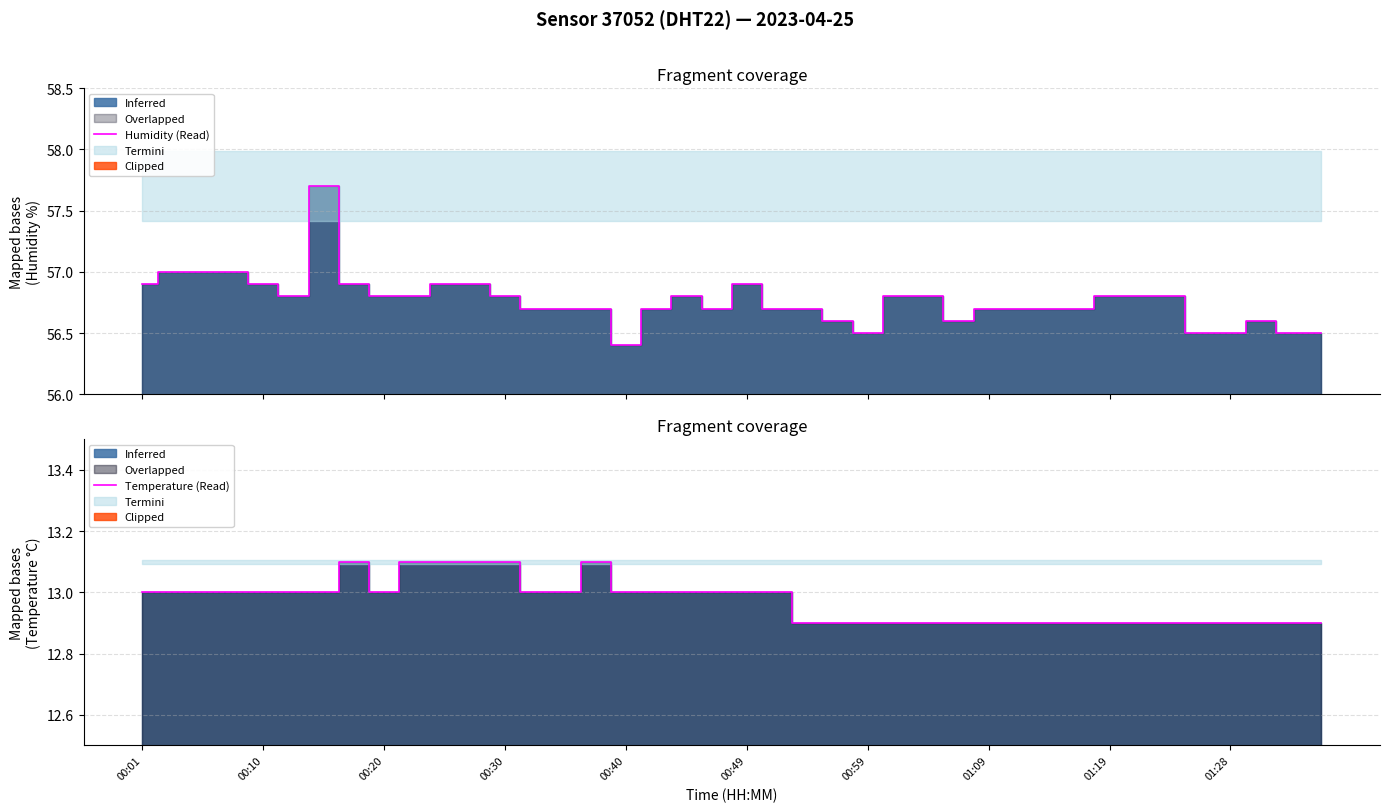

Between 00:20 and 30, which is larger?

00:20